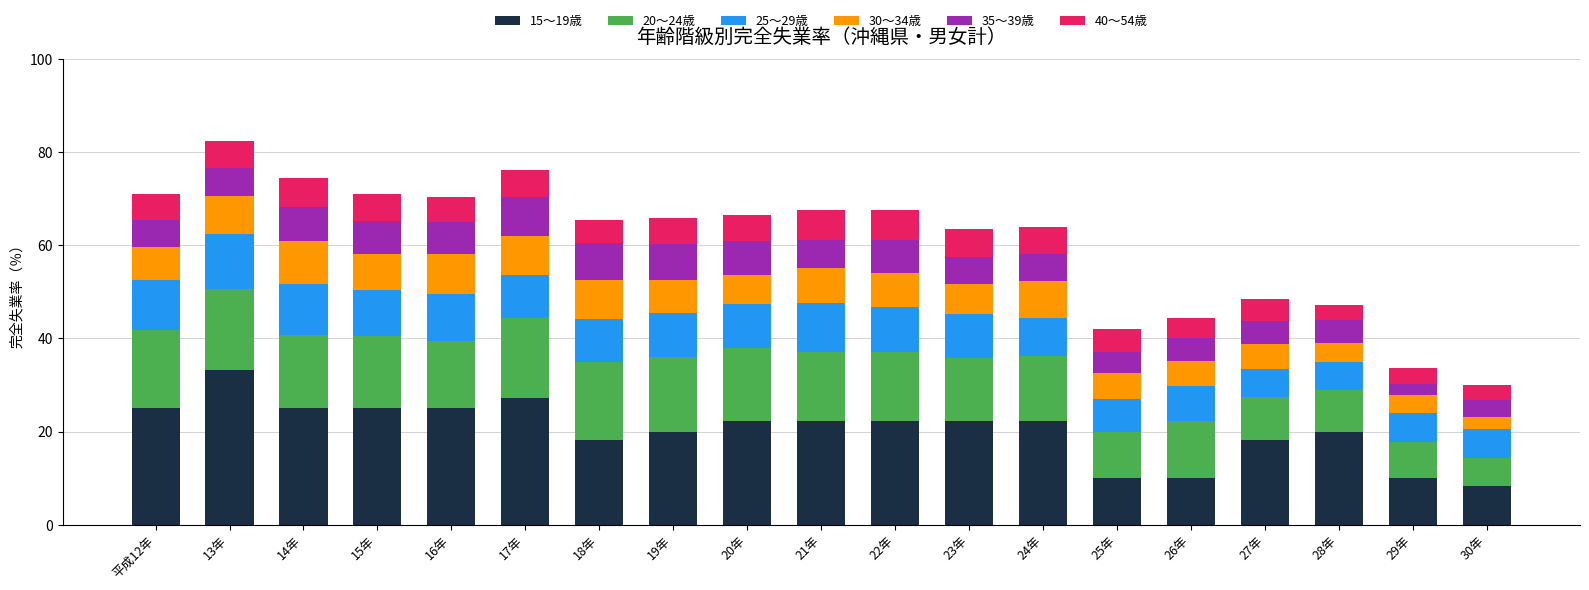

At which category is the sum across all series the highest?

13年